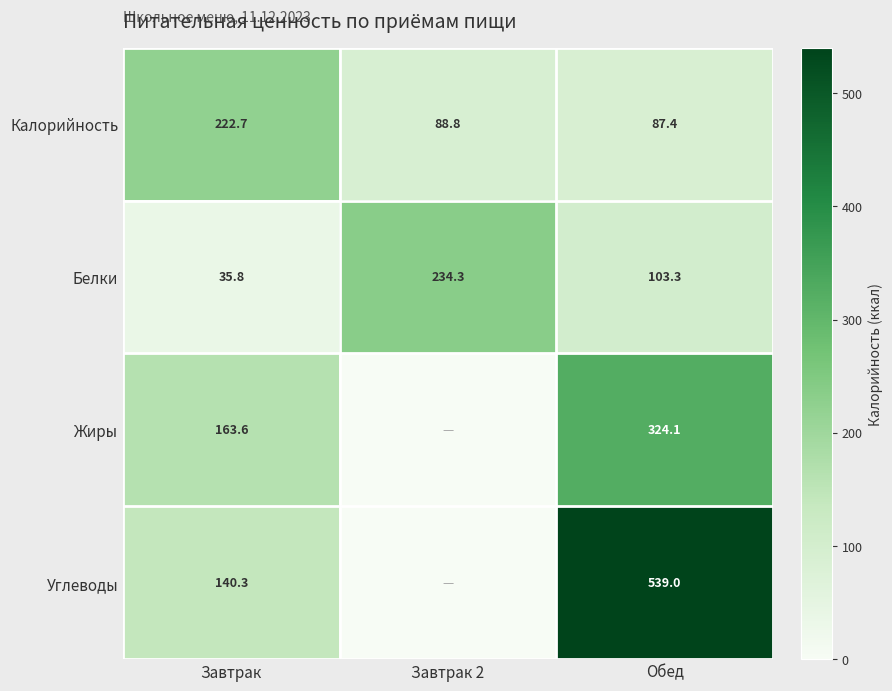

True or false: Жиры has a value of 324.1 at Обед.

True